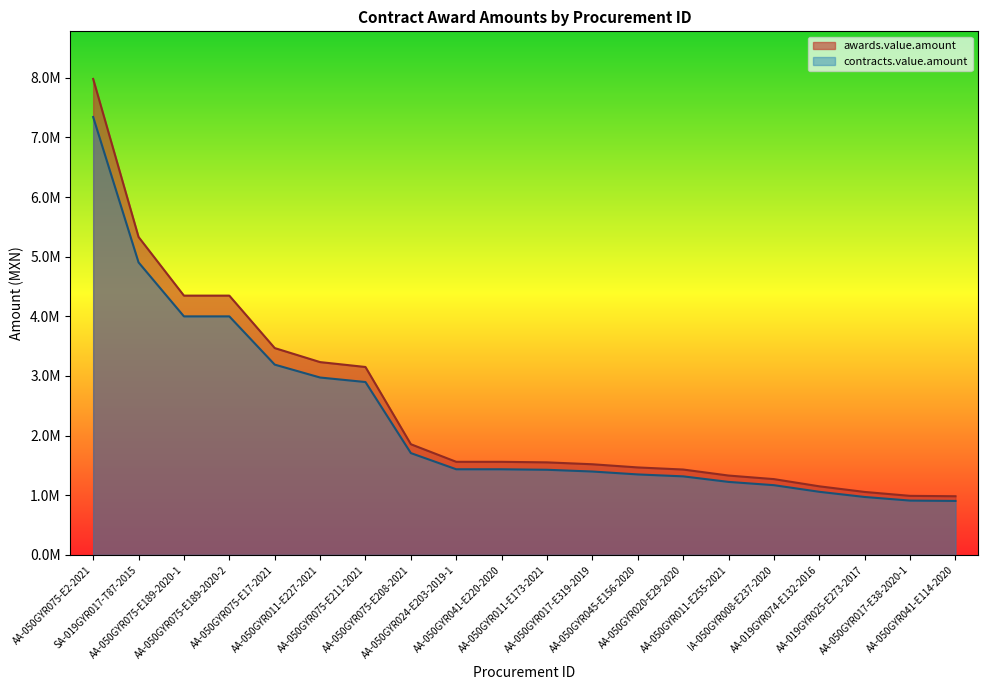

True or false: awards.value.amount has more than 1 interior local peaks.

False